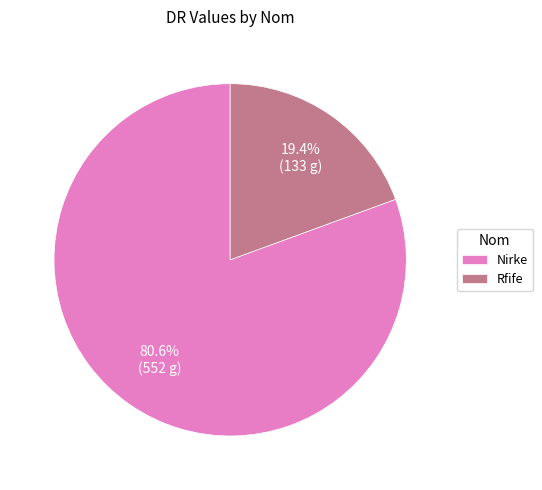

Does Rfife account for over 50% of the chart?

No